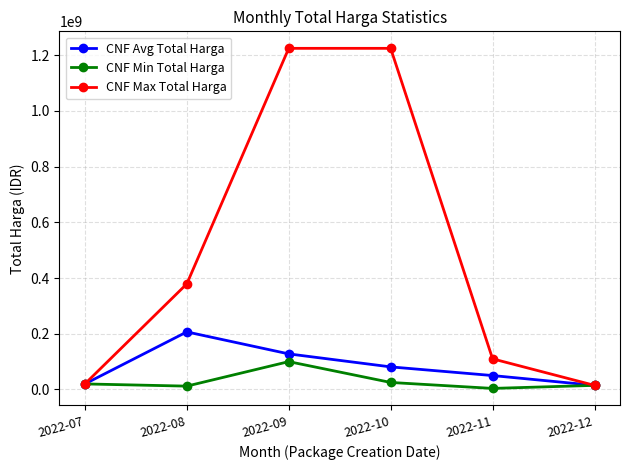

What is the minimum value for CNF Min Total Harga?

3825000